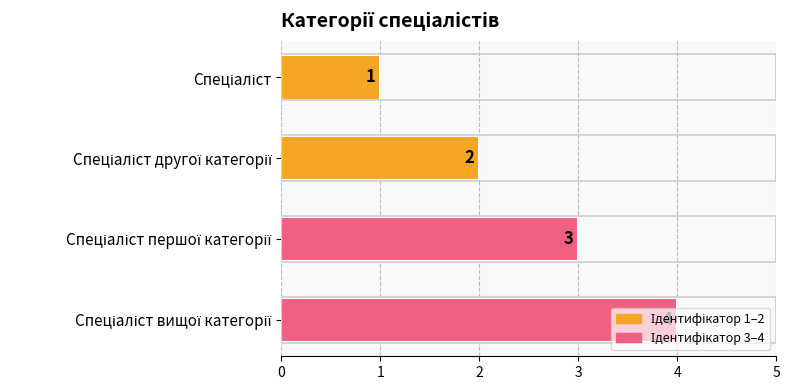

What is the value of the 1st bar from the top?

1